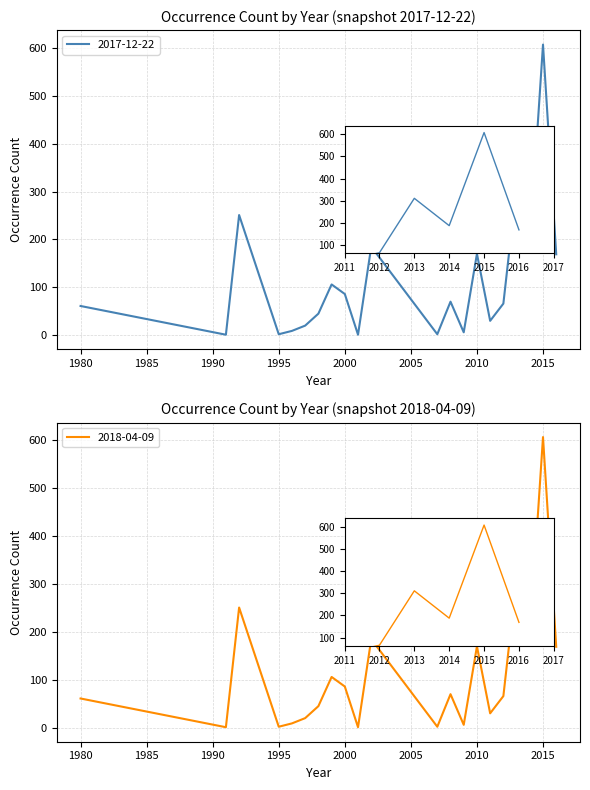

At which category is the sum across all series the highest?

2015